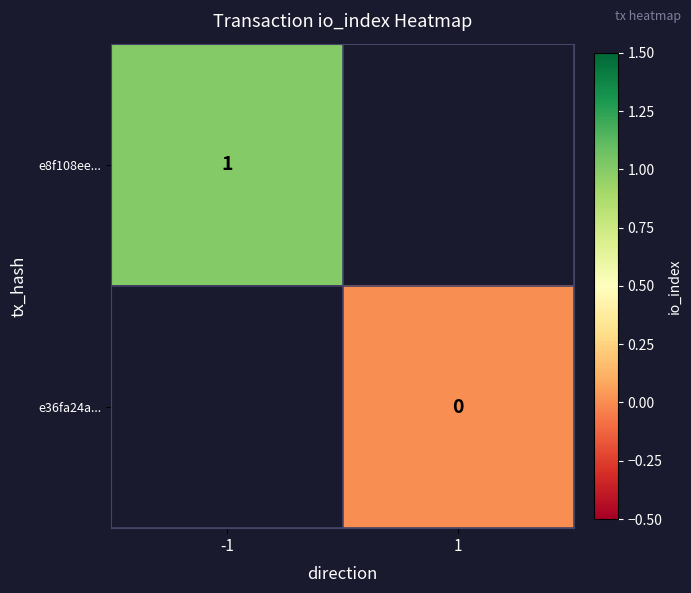

The value of e8f108ee... at -1 is 1. True or false?

True